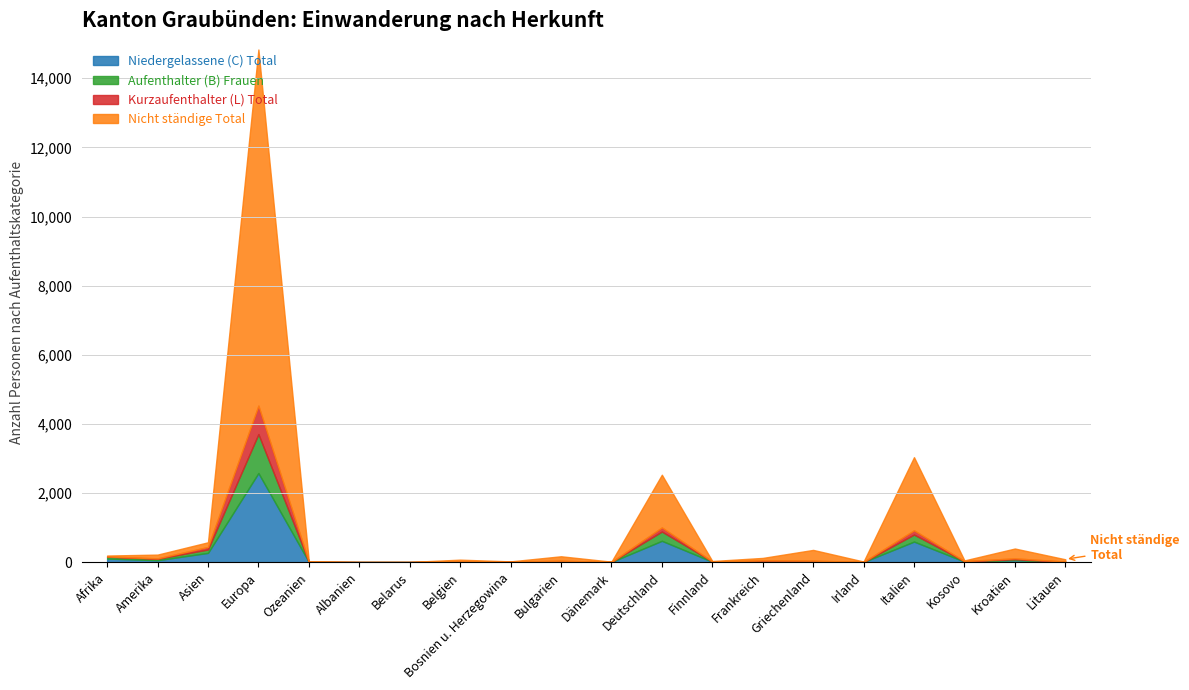

How many lines are shown in the chart?

4